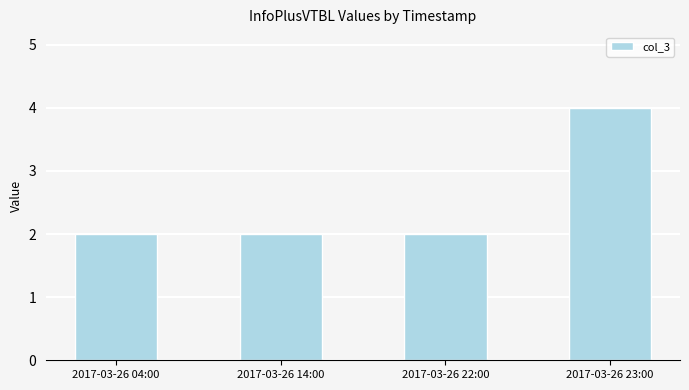

What is the change in value from 2017-03-26 14:00 to 2017-03-26 23:00?

+2